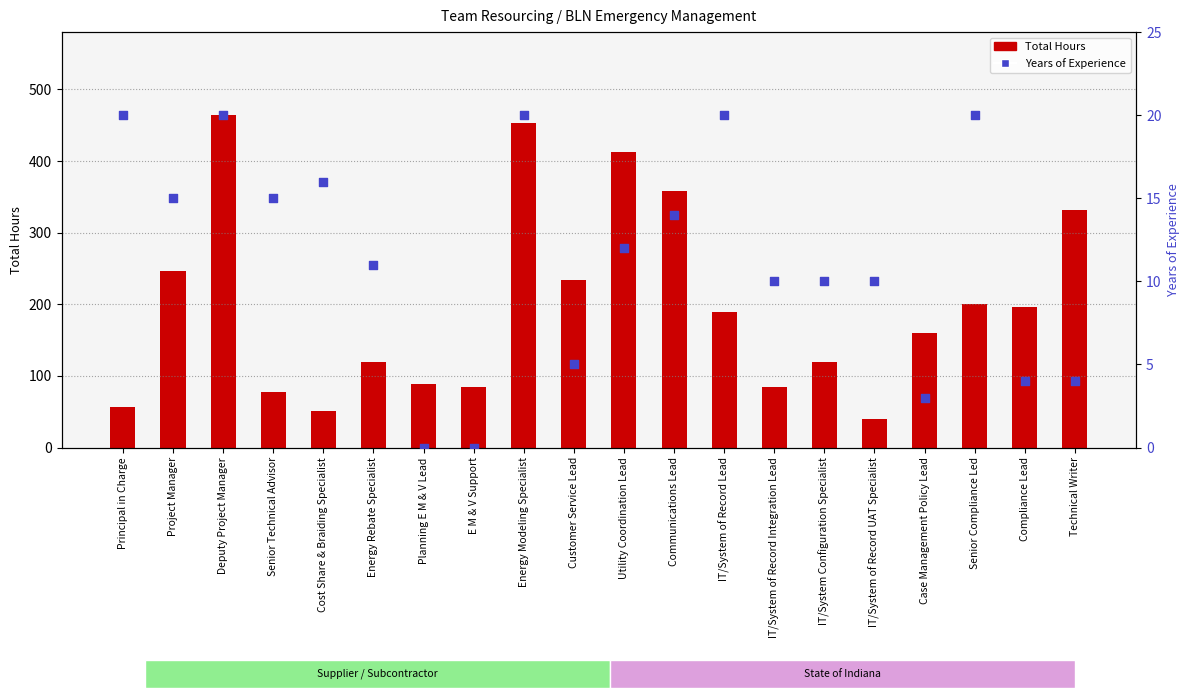

Is the value of Years of Experience at Deputy Project Manager greater than the value of Total Hours at Utility Coordination Lead?

No